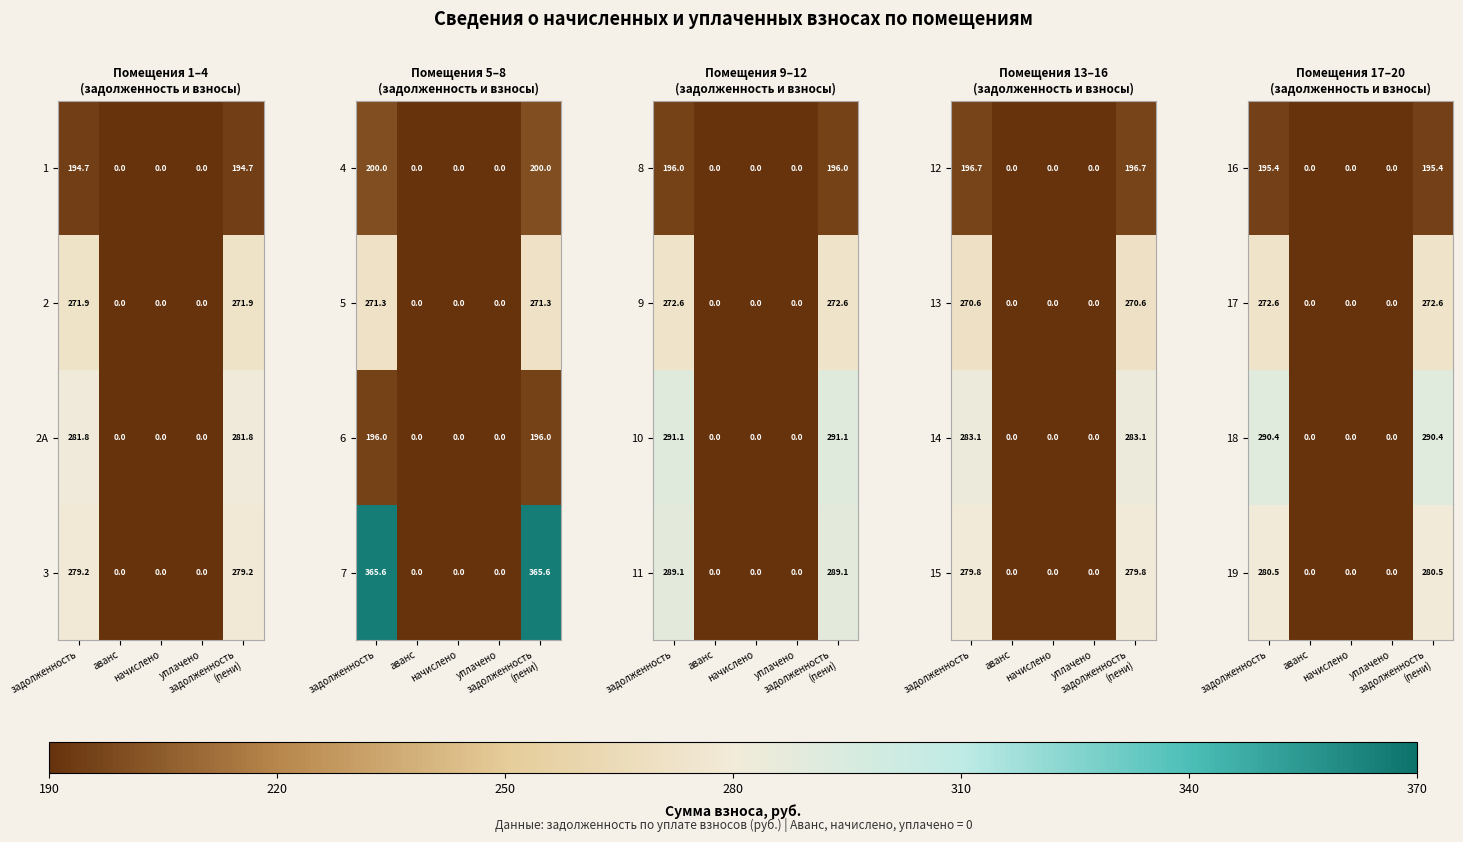

Which label corresponds to the smallest value in the chart?

аванс